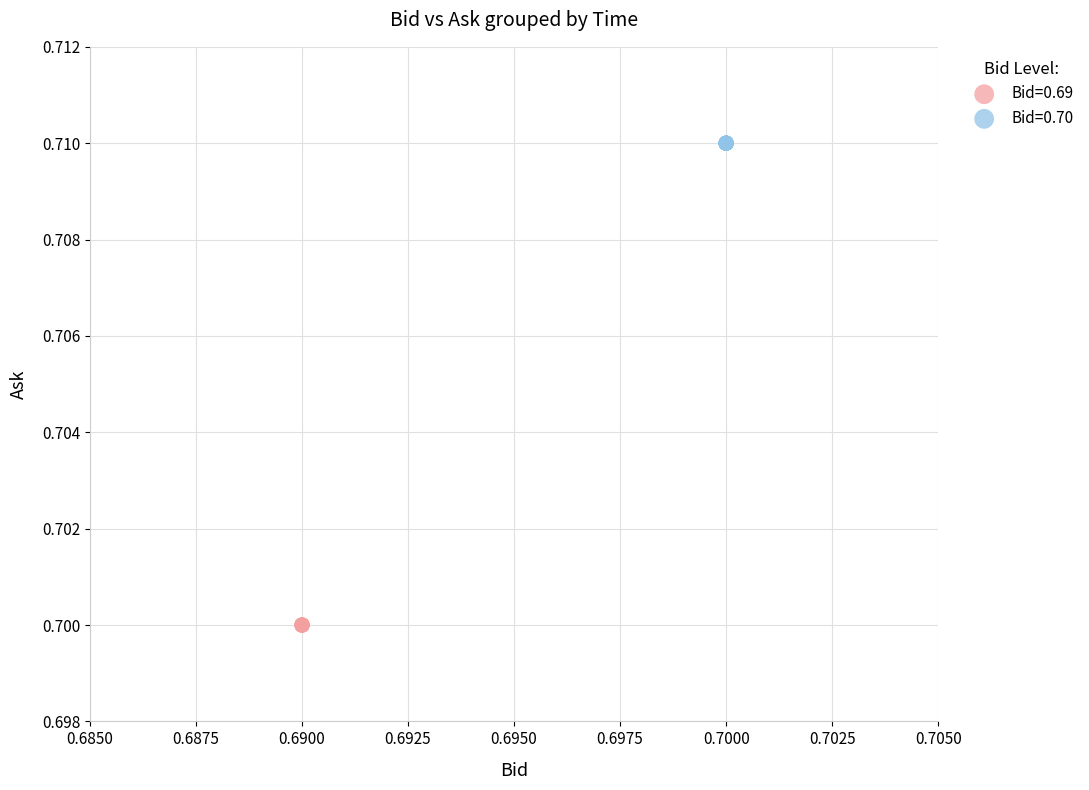

Which series contains the highest Y value?

Bid=0.70